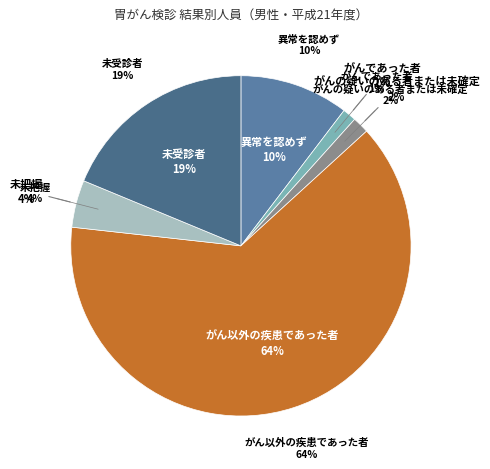

What percentage is the 未把握 slice, to the nearest percent?

4%